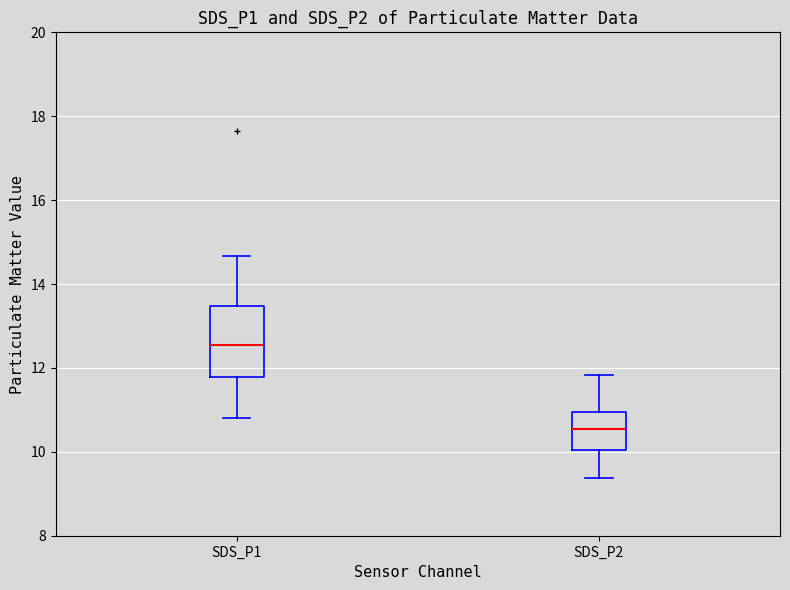

Reading left to right, transcribe this box plot: for each box, give where its median line is, the range the box spans, and where its two whiskers end, as read against the y-axis. The values are not printed on the chart, so give them approximately, as read against the axis.

SDS_P1: median 12.6, box 11.8 to 13.4, whiskers 10.8 to 14.6
SDS_P2: median 10.6, box 10.0 to 11.0, whiskers 9.4 to 11.8